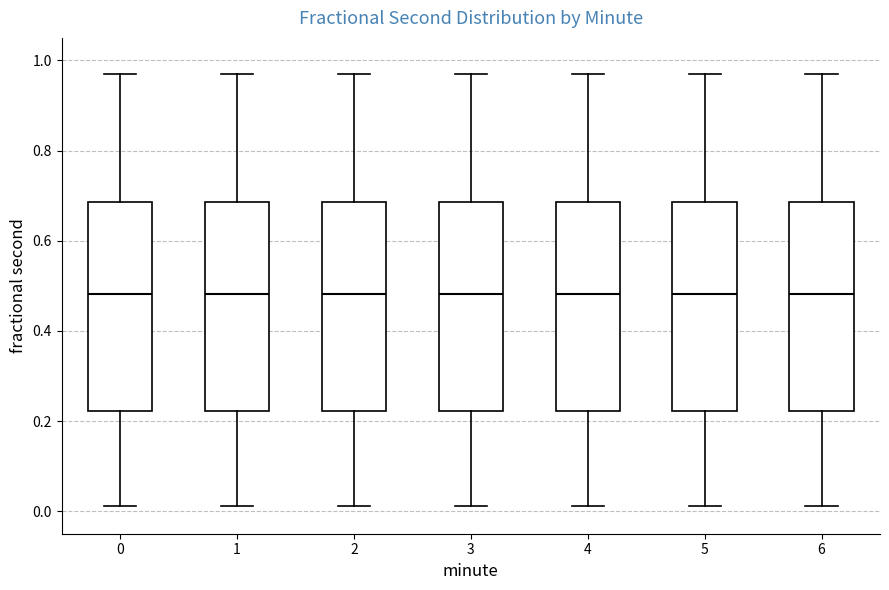

Reading left to right, transcribe this box plot: for each box, give where its median line is, the range the box spans, and where its two whiskers end, as read against the y-axis. The values are not printed on the chart, so give them approximately, as read against the axis.

0: median 0.48, box 0.22 to 0.68, whiskers 0.02 to 0.96
1: median 0.48, box 0.22 to 0.68, whiskers 0.02 to 0.96
2: median 0.48, box 0.22 to 0.68, whiskers 0.02 to 0.96
3: median 0.48, box 0.22 to 0.68, whiskers 0.02 to 0.96
4: median 0.48, box 0.22 to 0.68, whiskers 0.02 to 0.96
5: median 0.48, box 0.22 to 0.68, whiskers 0.02 to 0.96
6: median 0.48, box 0.22 to 0.68, whiskers 0.02 to 0.96